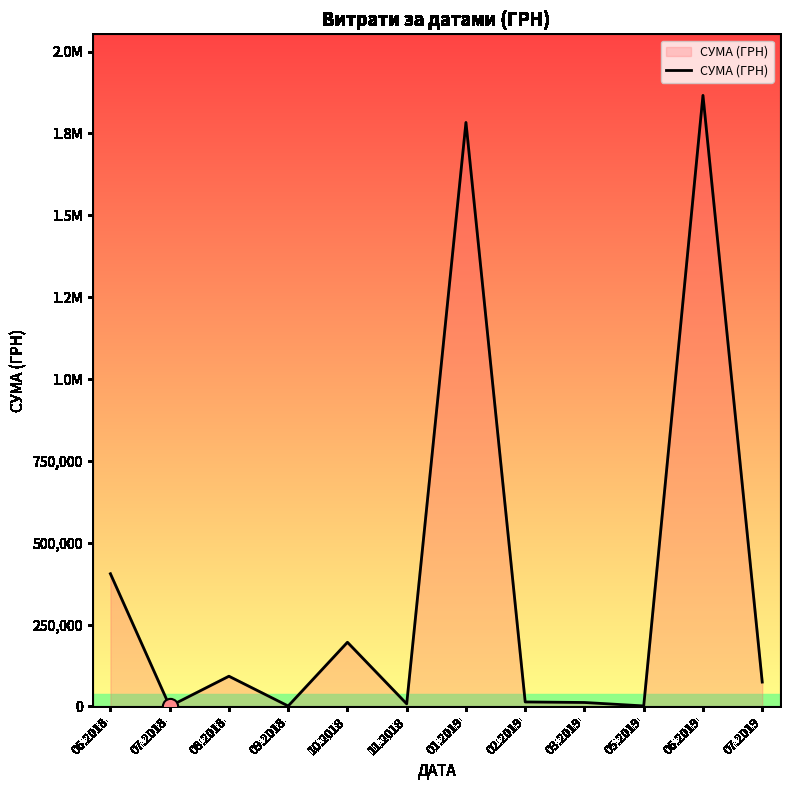

Is this an area chart (filled region under the line)?

Yes